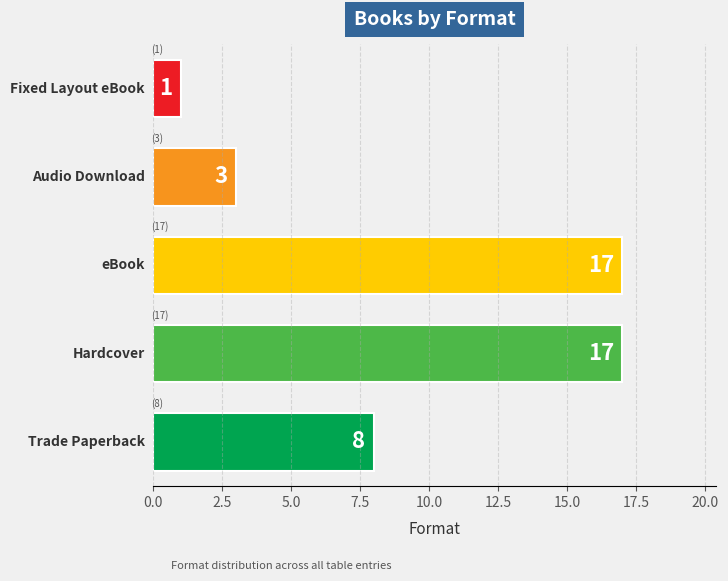

What is the greatest value displayed?

17